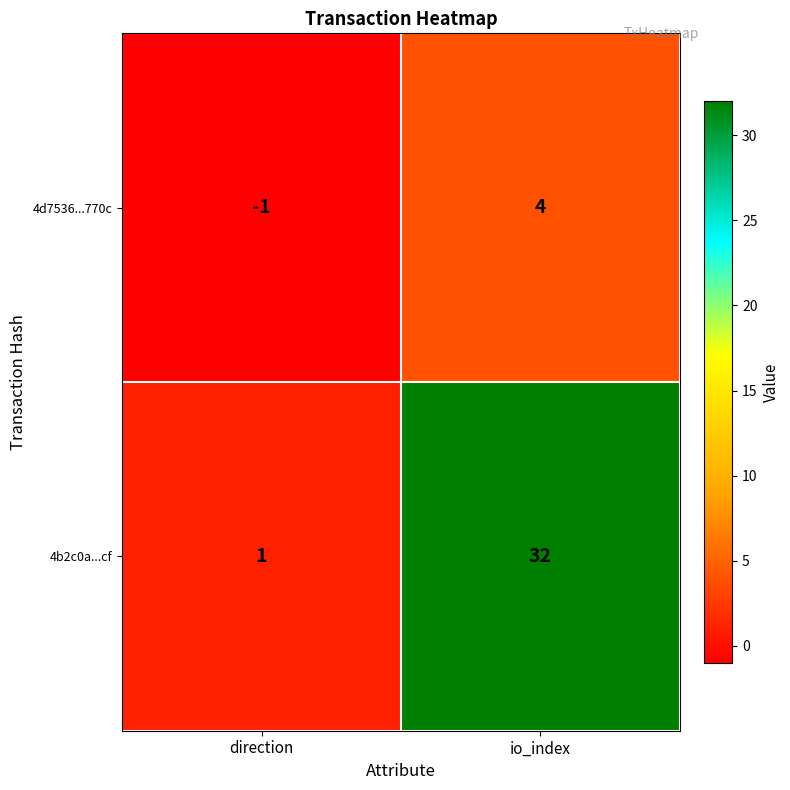

The 4b2c0a...cf series shows 12 at io_index. True or false?

False